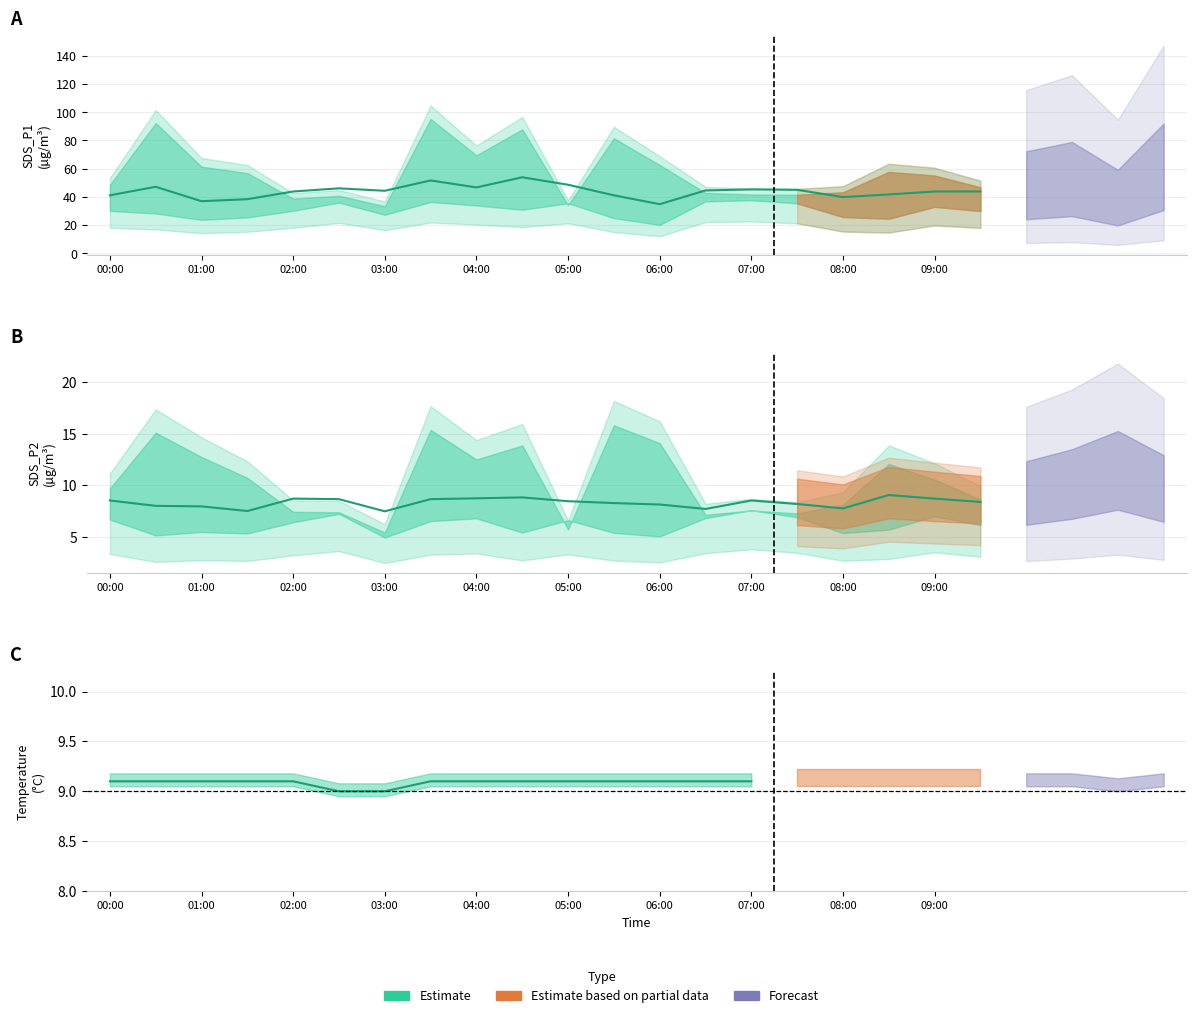

What value does the SDS_P1 series have at 07:30?

45.0